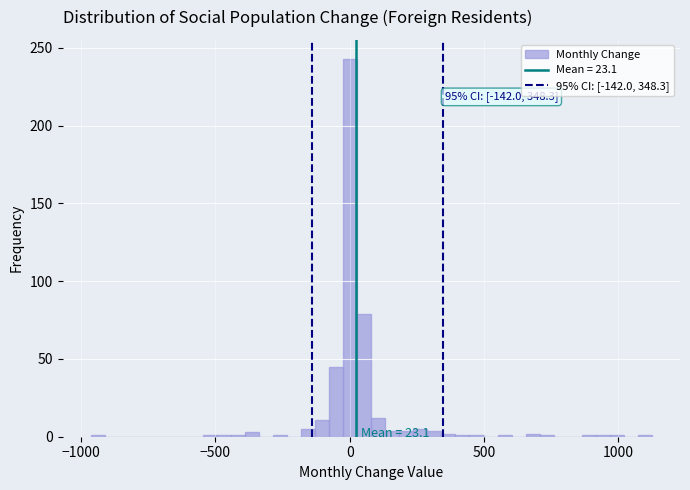

Around what value on the x-axis is the tallest bar? Give the approximate position of its centre, as read against the axis.

0